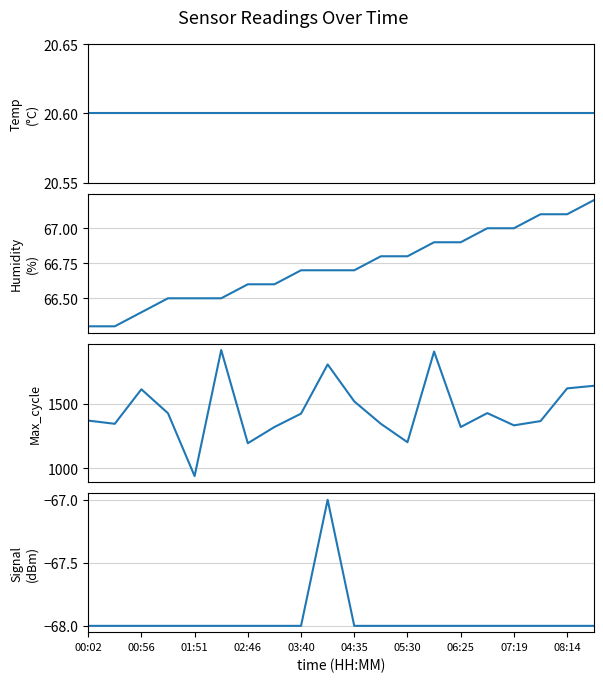

True or false: Humidity and Signal cross at least once.

False